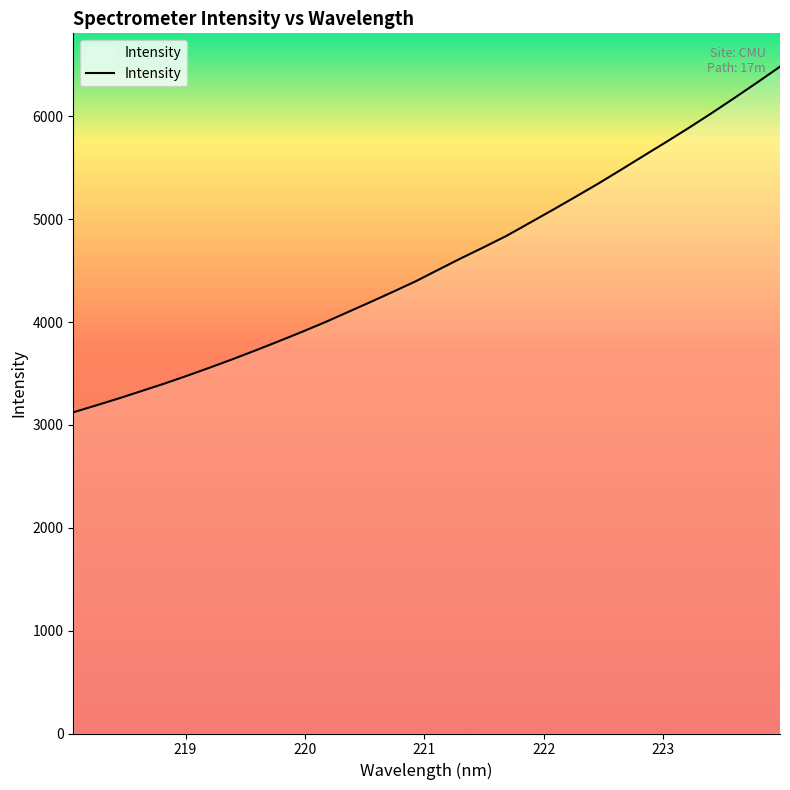

What is the greatest value displayed?

6482.8